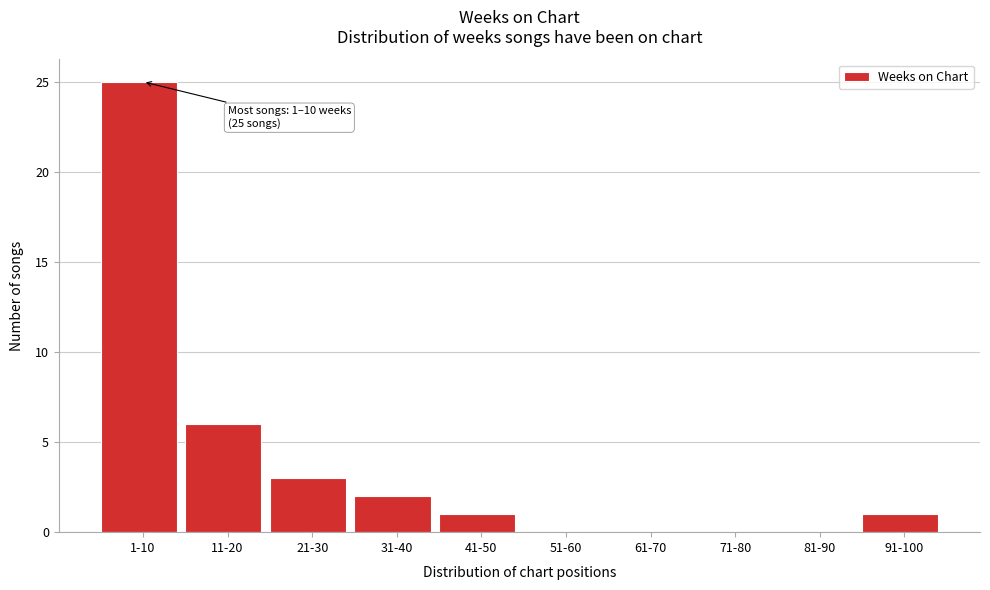

Reading left to right, list all the values displayed in this chart.

1-10=25	11-20=6	21-30=3	31-40=2	41-50=1	51-60=0	61-70=0	71-80=0	81-90=0	91-100=1